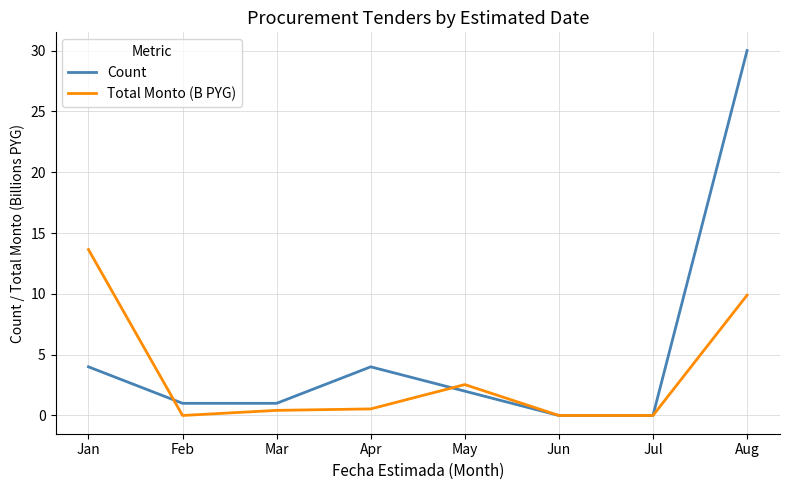

Does the chart have visible grid lines?

Yes